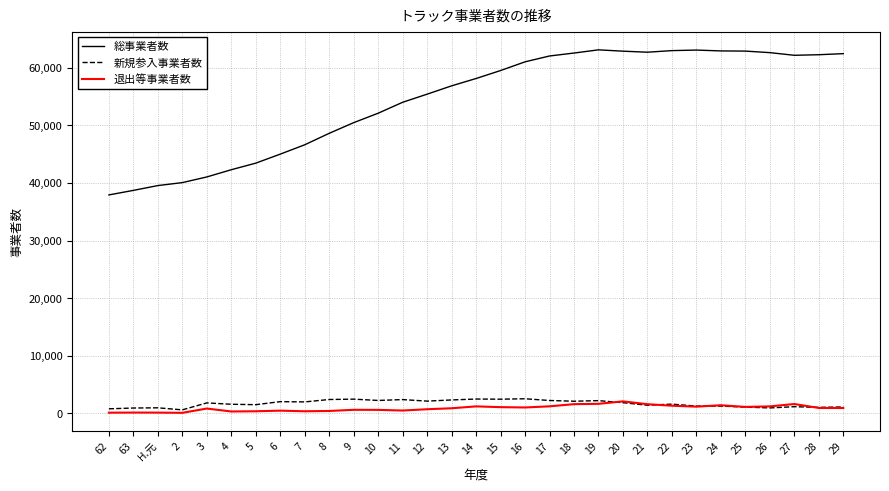

What is the sum of the 総事業者数 values at 23 and 62?

101015